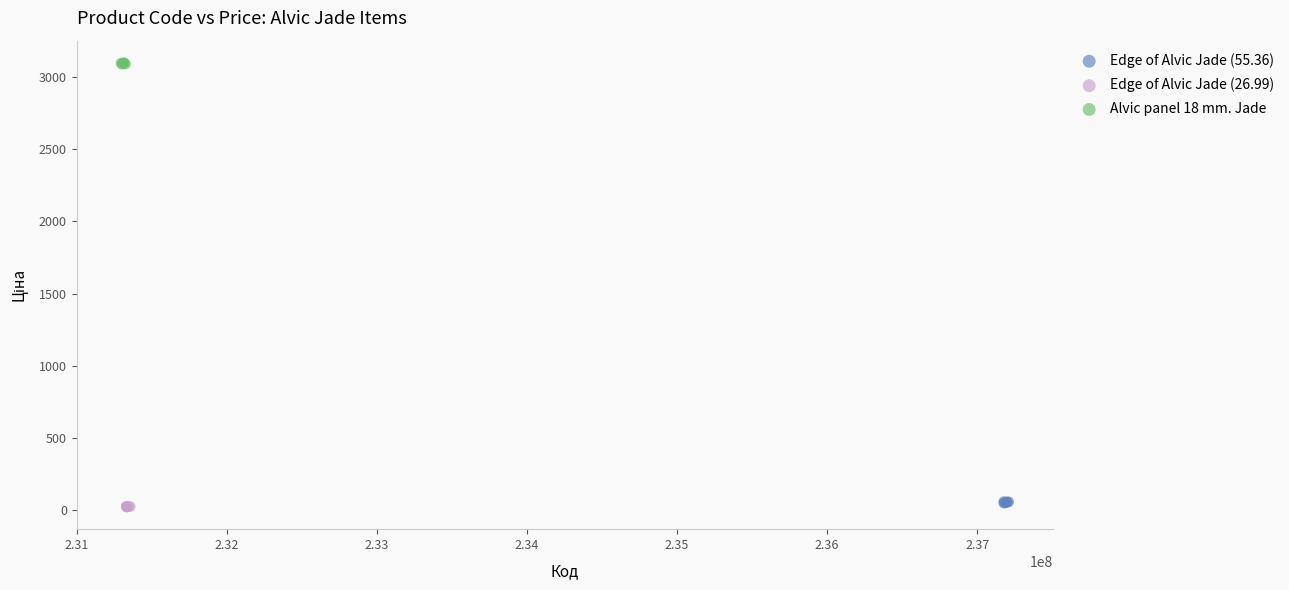

Which series contains the highest Y value?

Alvic panel 18 mm. Jade